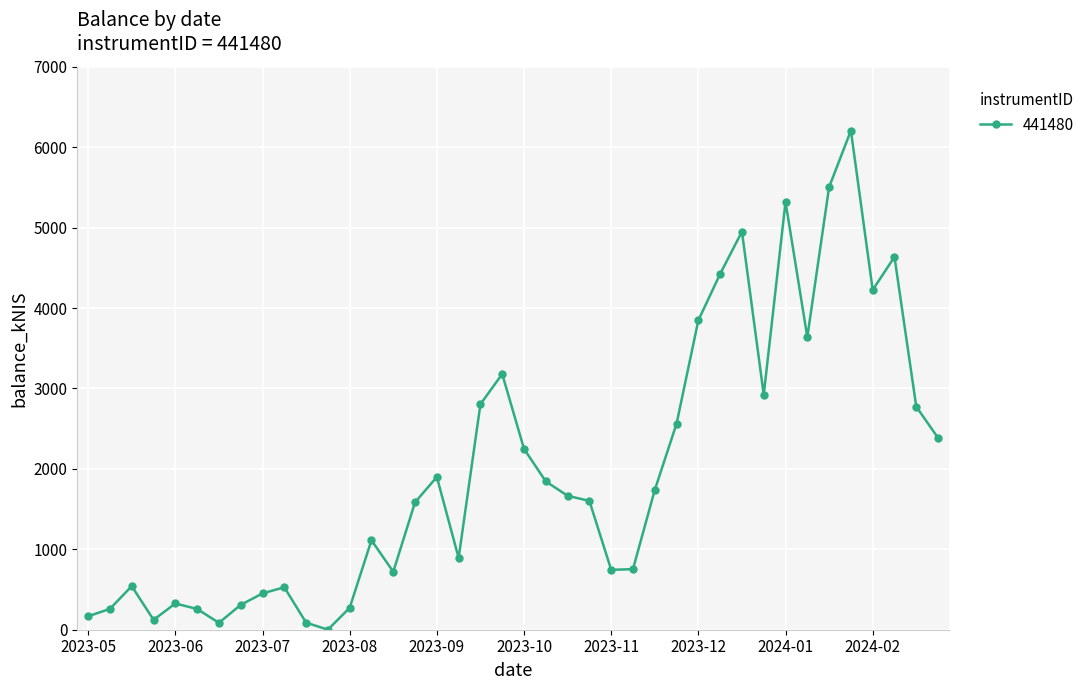

True or false: there are more than 1 points higher than both neighbors.

True